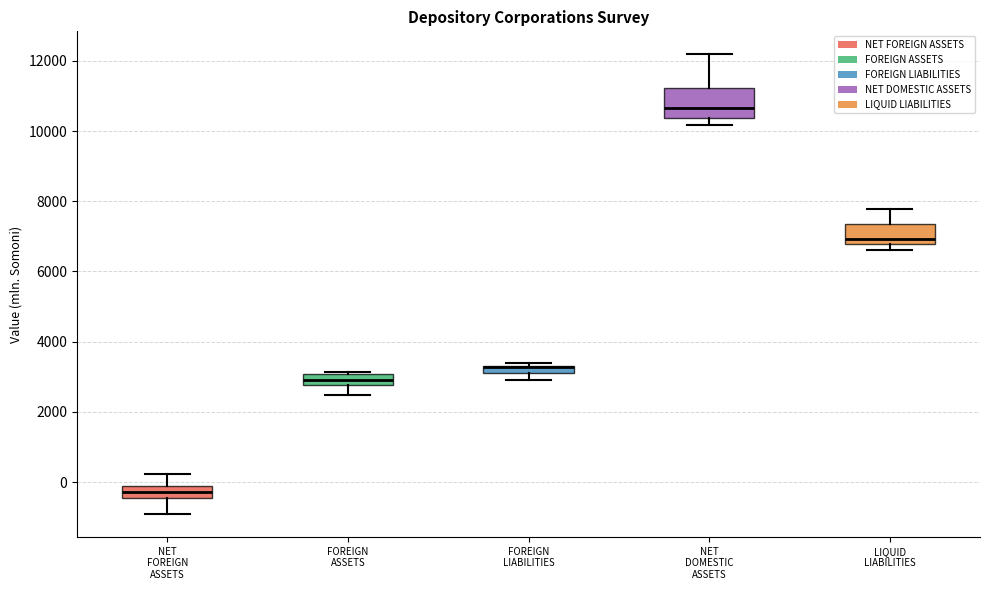

Where is the lower edge of the box for NET FOREIGN ASSETS on the y-axis? The values are not printed on the chart, so give them approximately, as read against the axis.

-400